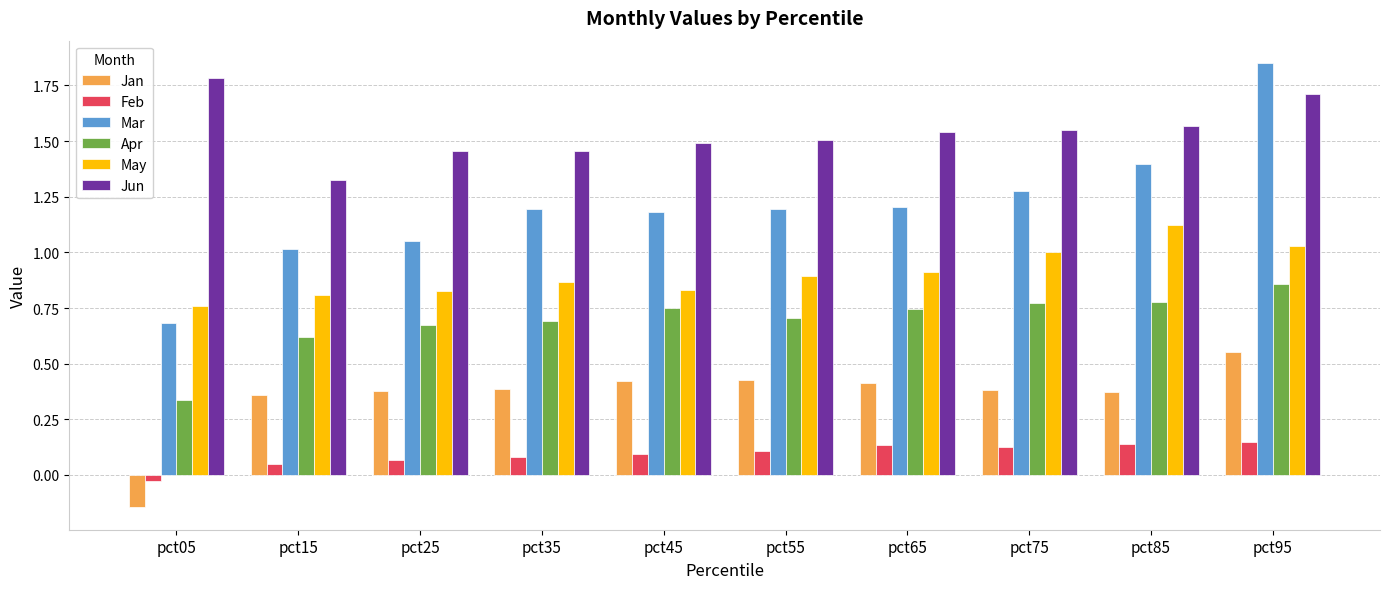

What are all the series names shown in the legend?

Jan, Feb, Mar, Apr, May, Jun